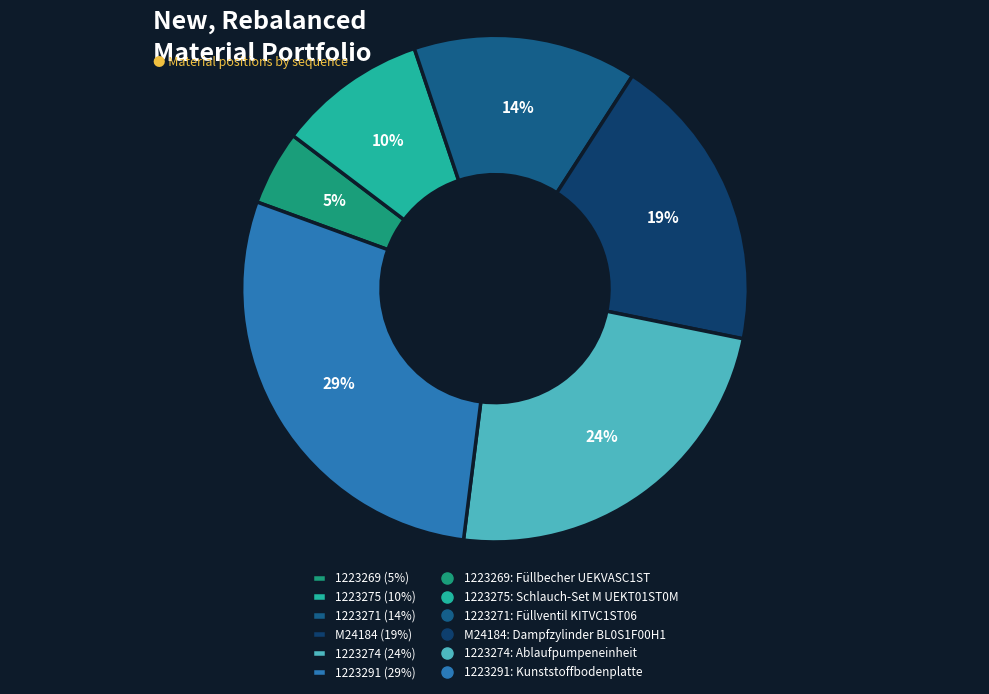

How many slices are in this pie chart?

6